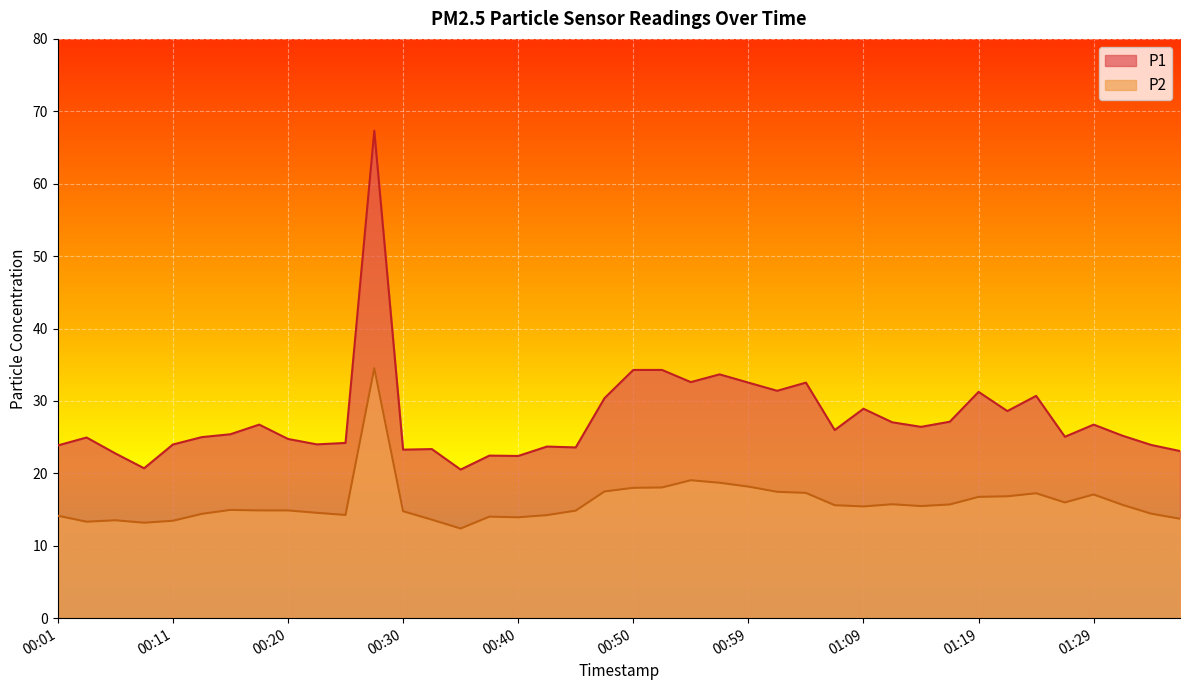

At which category is the sum across all series the highest?

00:28